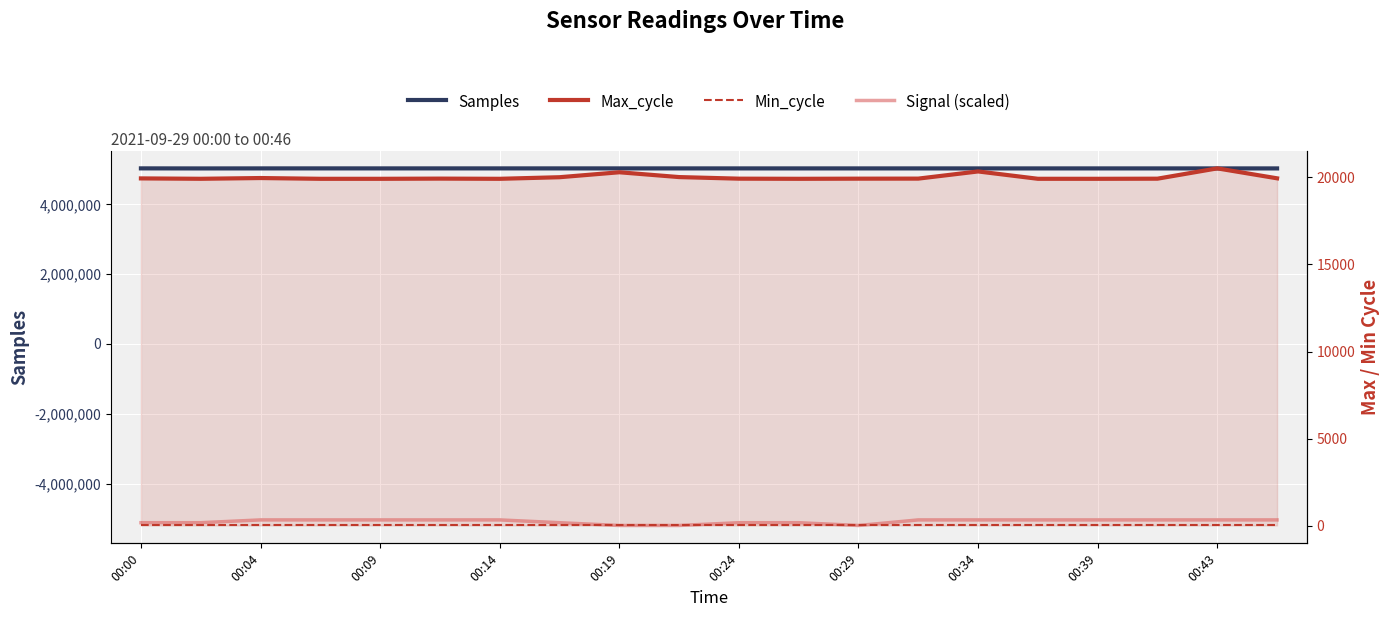

What is the maximum value for Min_cycle?

28